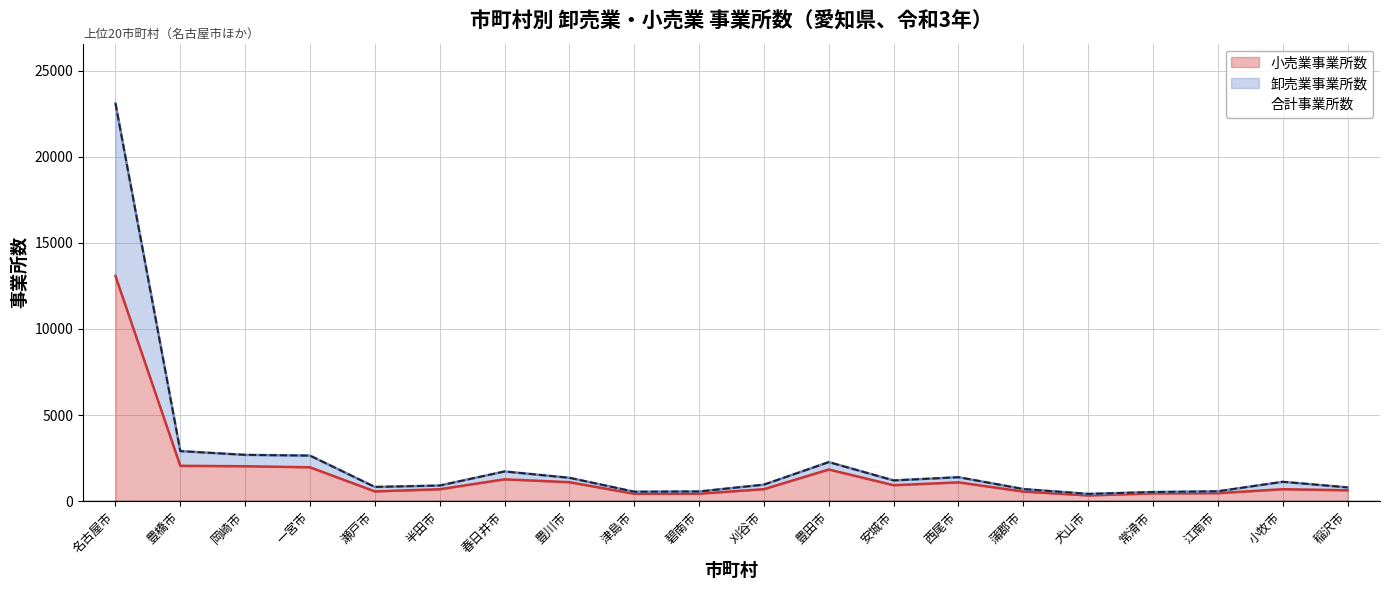

Rank the categories by 卸売業事業所数 value from highest to lowest.

名古屋市, 豊橋市, 岡崎市, 一宮市, 豊田市, 春日井市, 西尾市, 豊川市, 安城市, 小牧市, 刈谷市, 半田市, 瀬戸市, 稲沢市, 蒲郡市, 江南市, 碧南市, 津島市, 常滑市, 犬山市